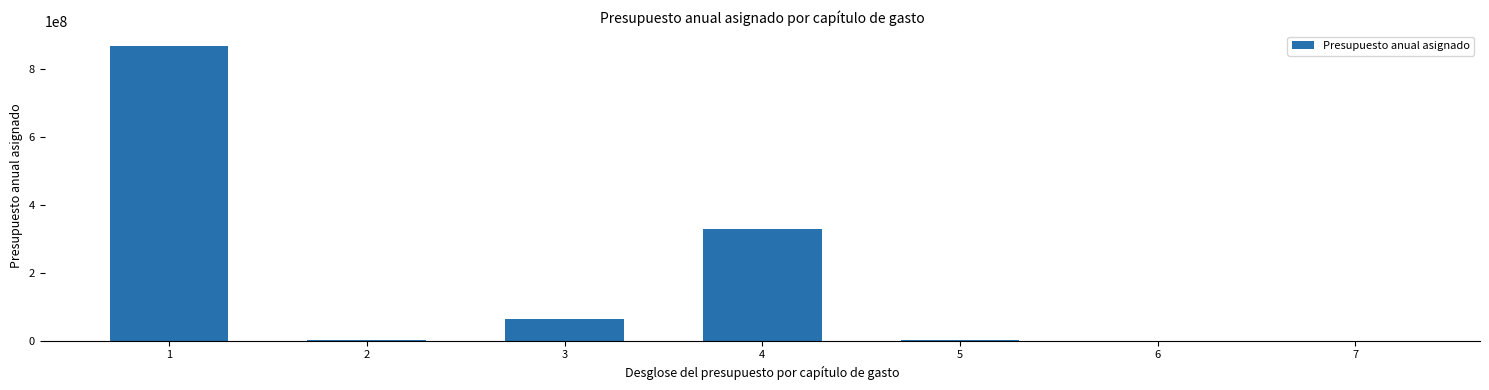

How many series are shown in this chart?

1